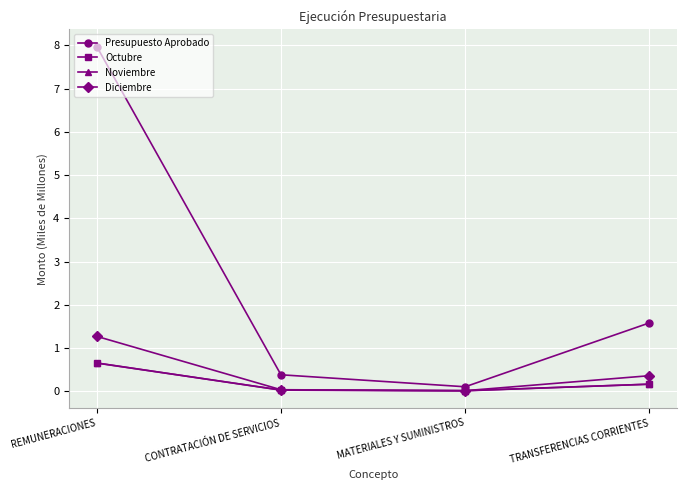

The value of Octubre at REMUNERACIONES is 1.1. True or false?

False